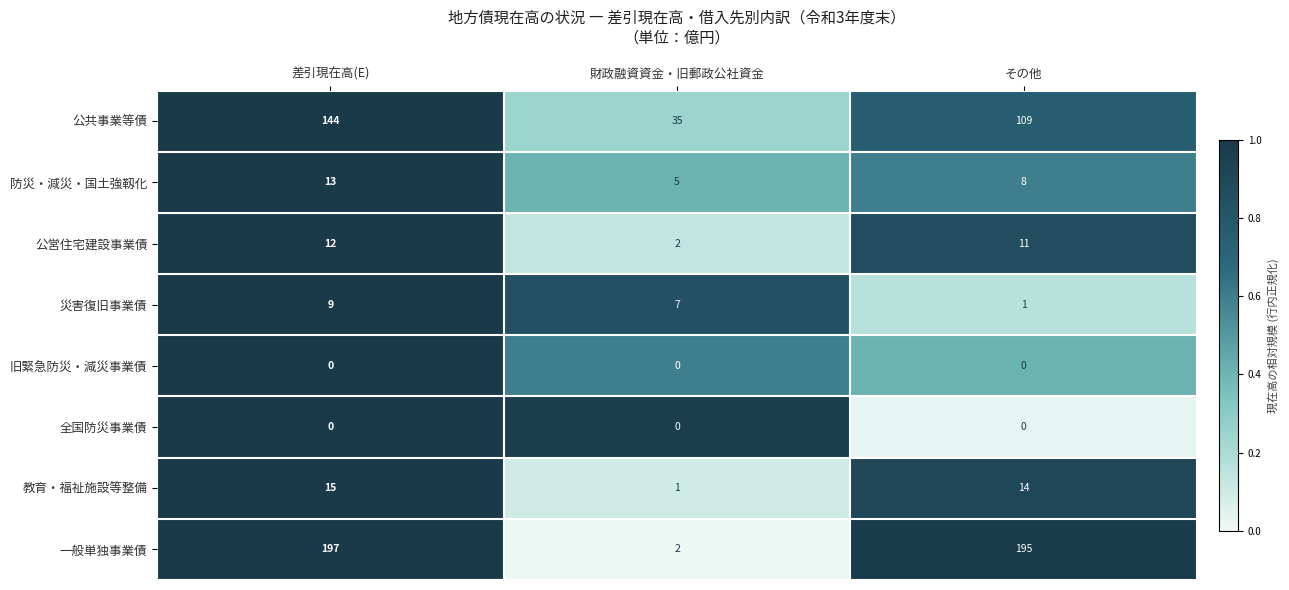

Reading left to right, extract all data points from this chart.

公共事業等債: 144	35	109
防災・減災・国土強靱化: 13	5	8
公営住宅建設事業債: 12	2	11
災害復旧事業債: 9	7	1
旧緊急防災・減災事業債: 0	0	0
全国防災事業債: 0	0	0
教育・福祉施設等整備: 15	1	14
一般単独事業債: 197	2	195